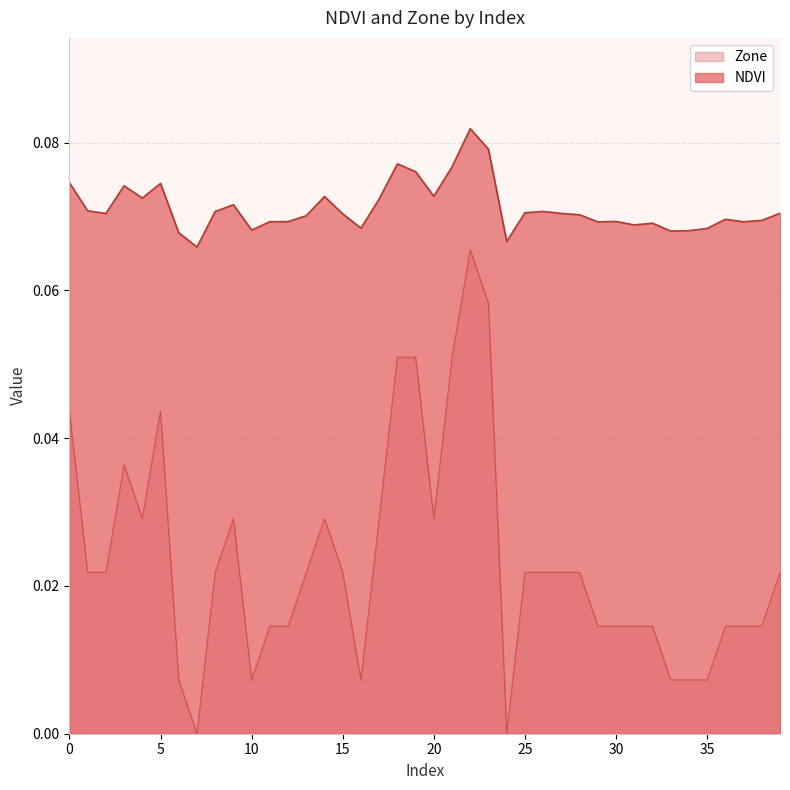

How many interior local valleys does the Zone series have?

6